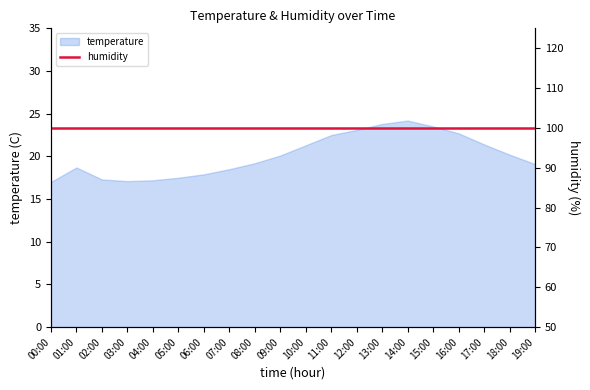

What is the label of the 6th point from the left?

05:00